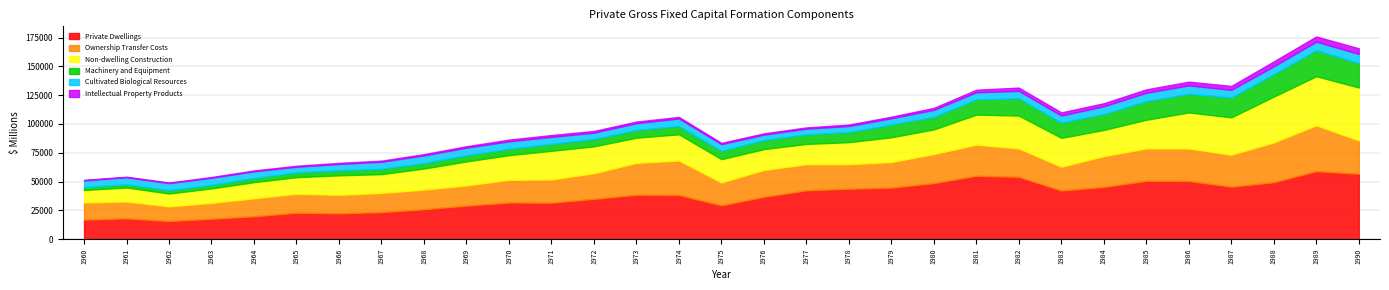

How many lines are shown in the chart?

6